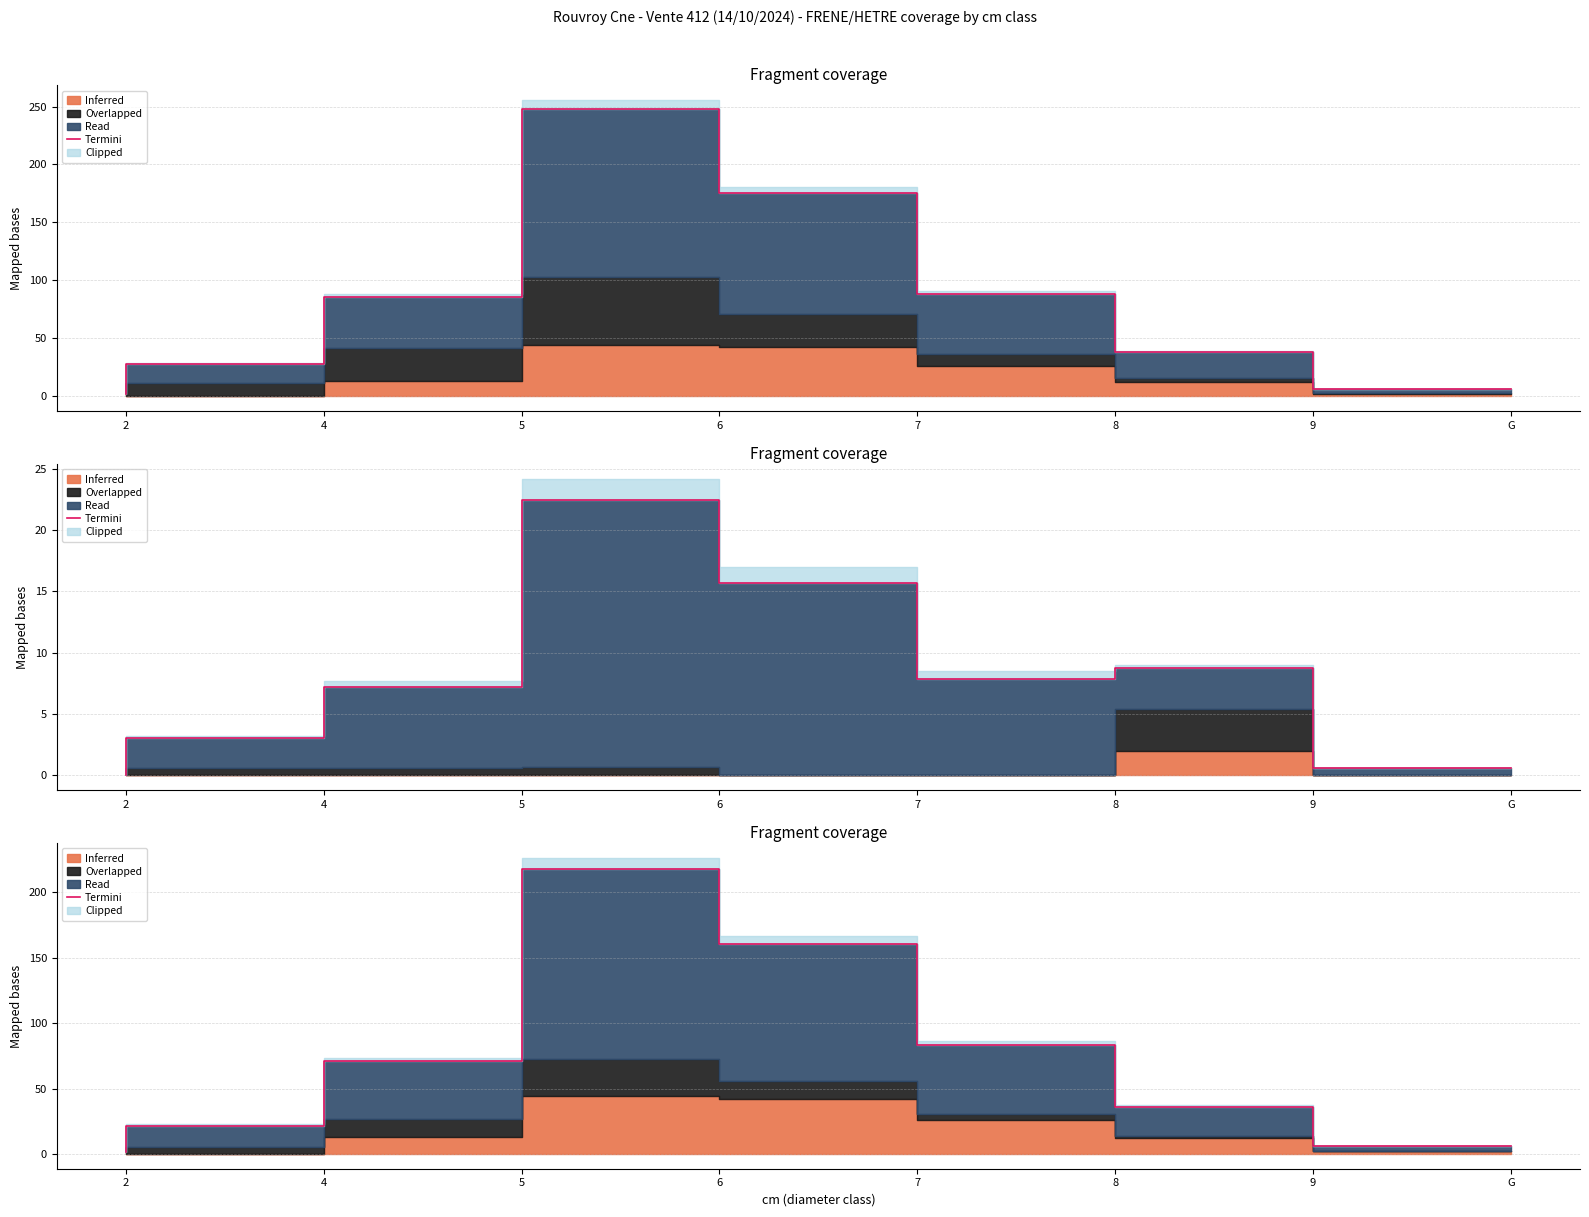

What is the ratio of the value at 9 to the value at 6?

0.2